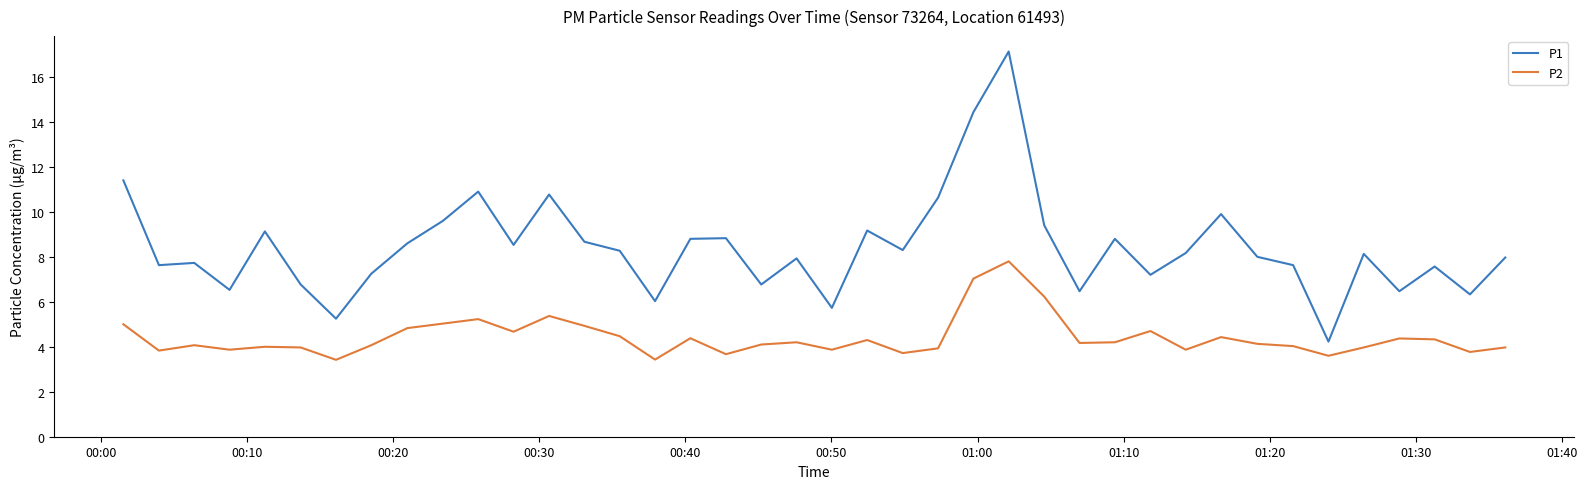

List the series in order of their peak value, lowest first.

P2, P1